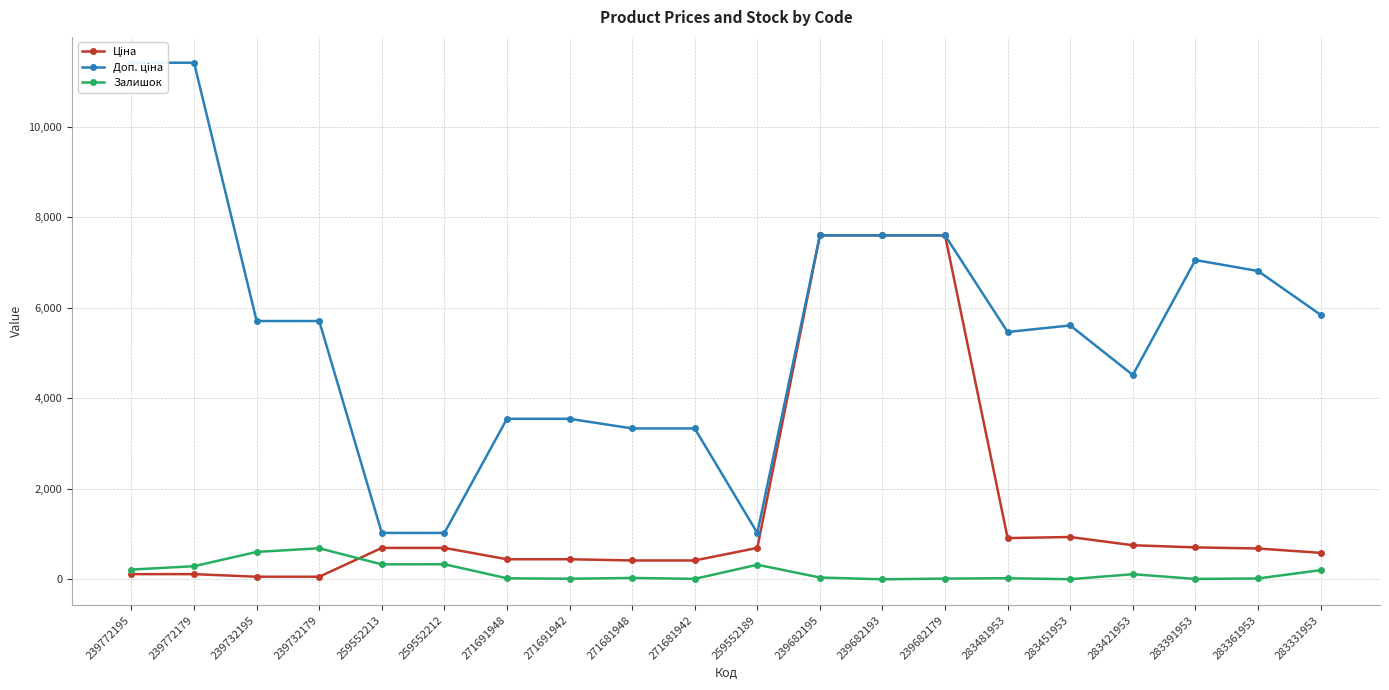

Rank the series by their average value, from lowest to highest.

Залишок, Ціна, Доп. ціна